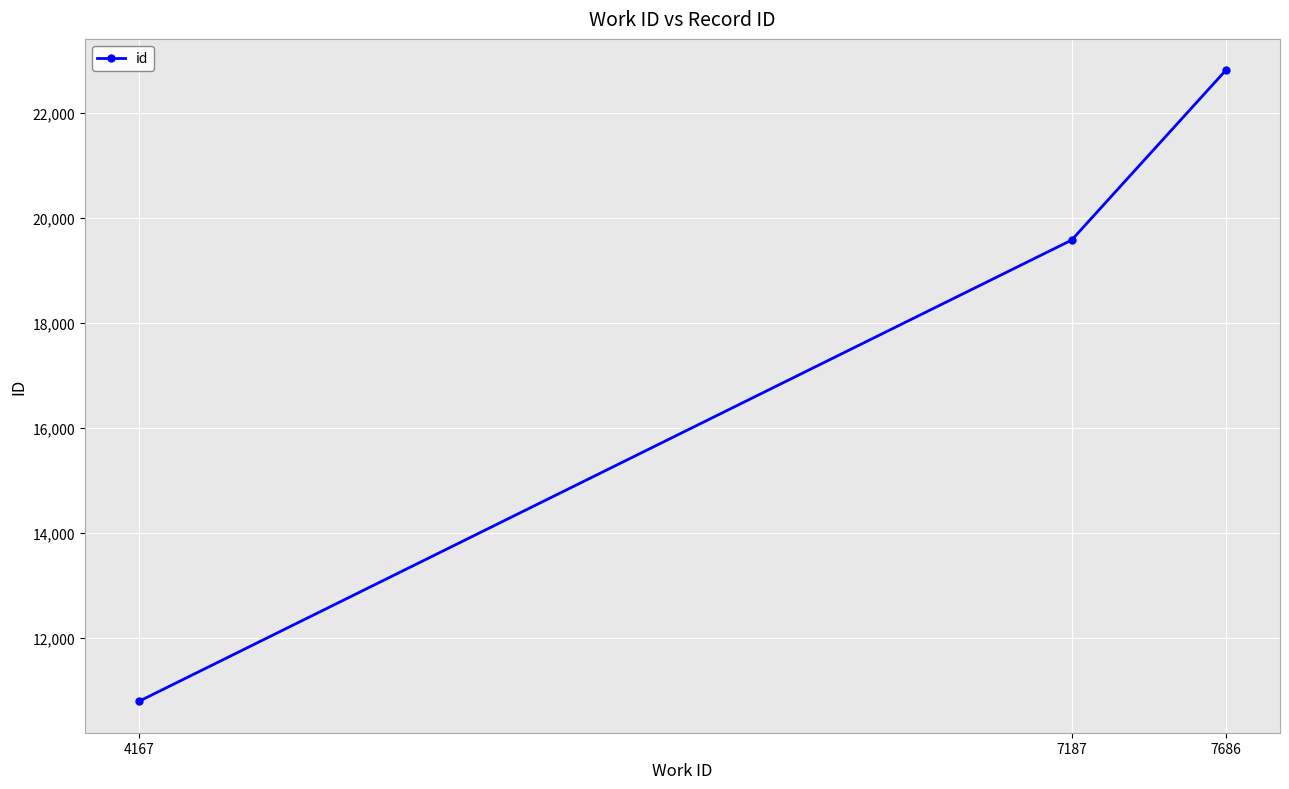

Read the value at 7187, to the nearest 50.

19600